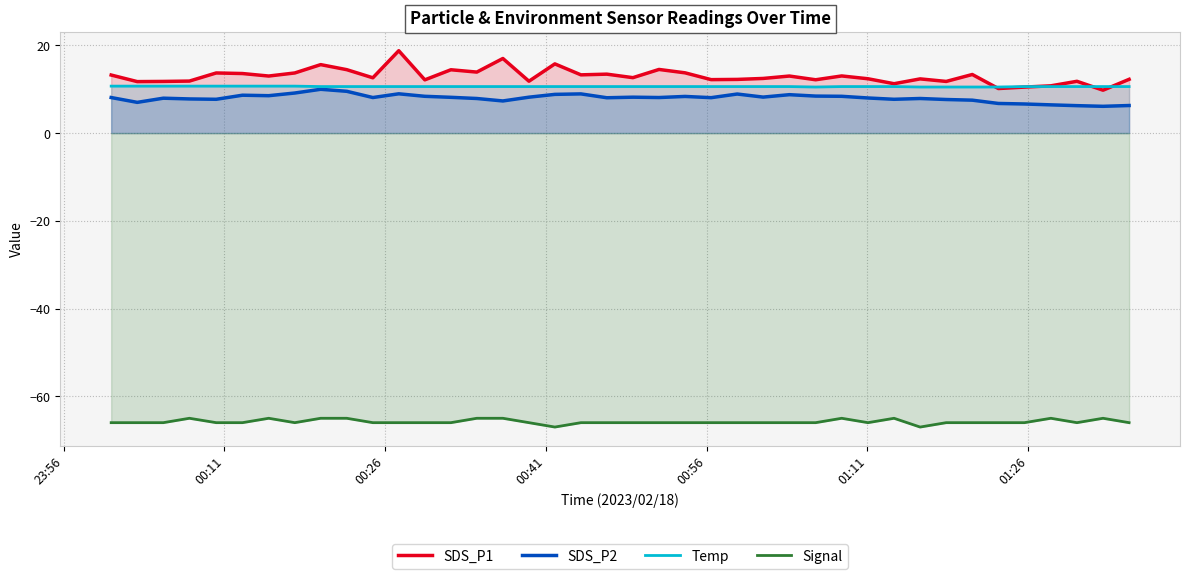

What is the smallest value displayed?

-67.0